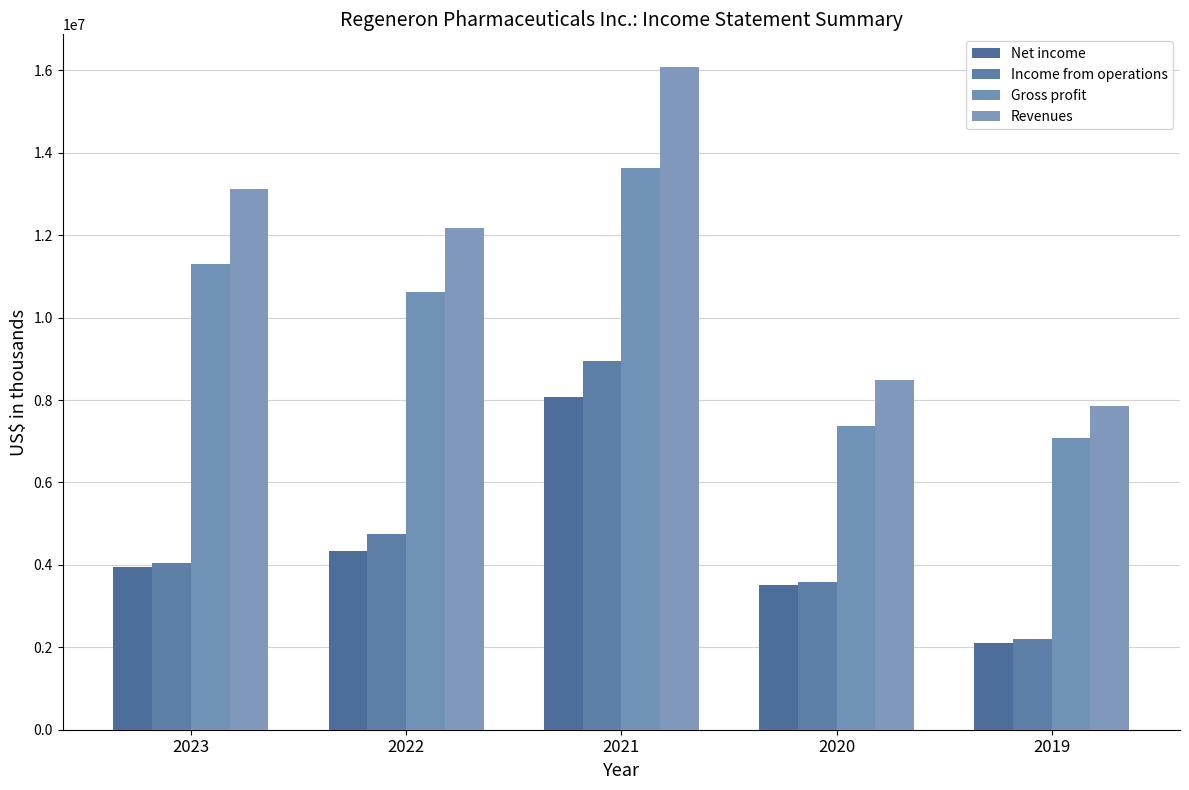

How many groups of bars are there?

5